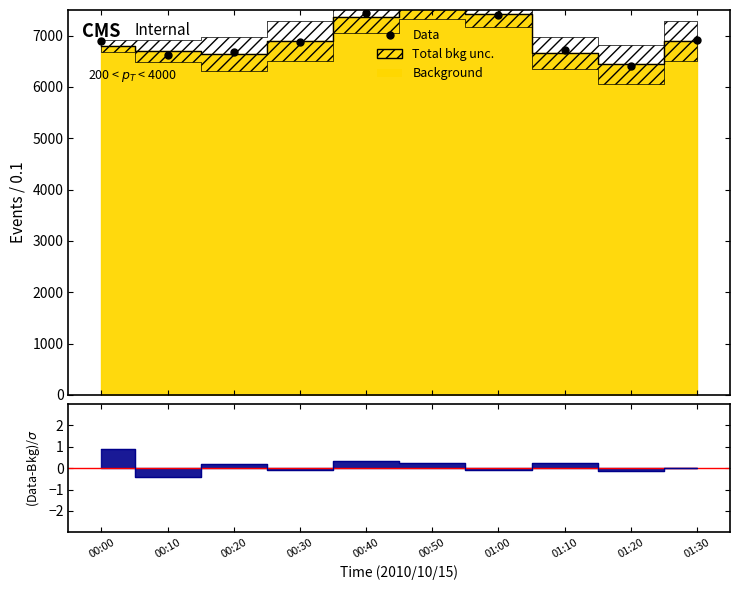

Approximately how many times larger is the value at 00:00 compared to 00:10?

1.0